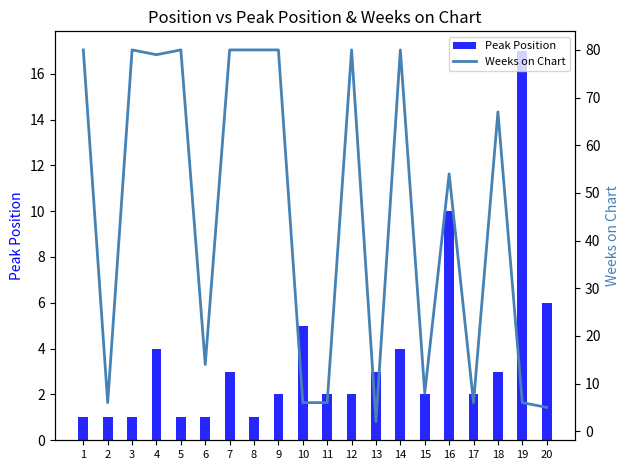

Which series has the largest range (max minus min)?

Weeks on Chart